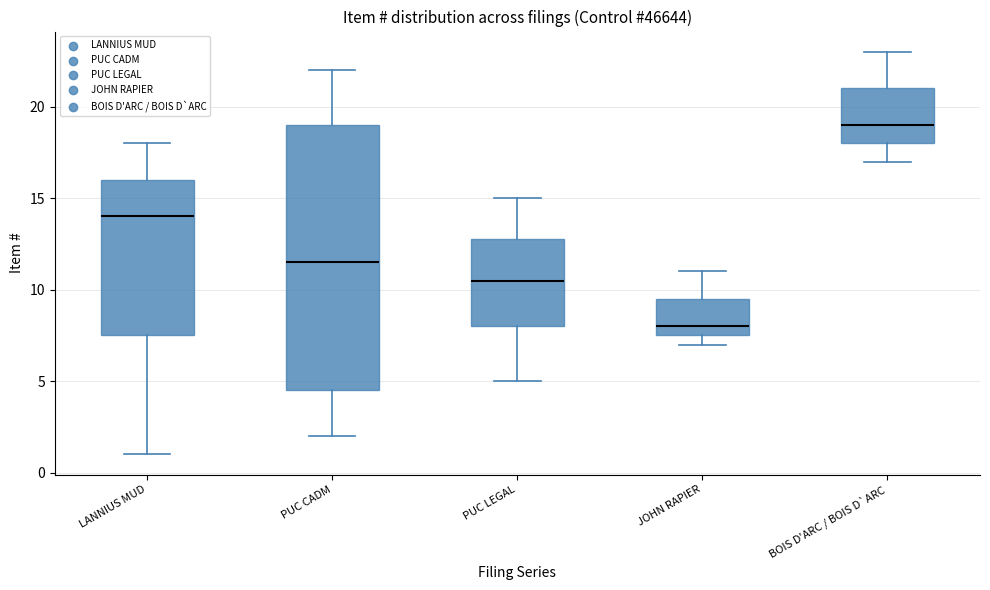

Which box is the tallest, from its lower edge to its upper edge?

PUC CADM